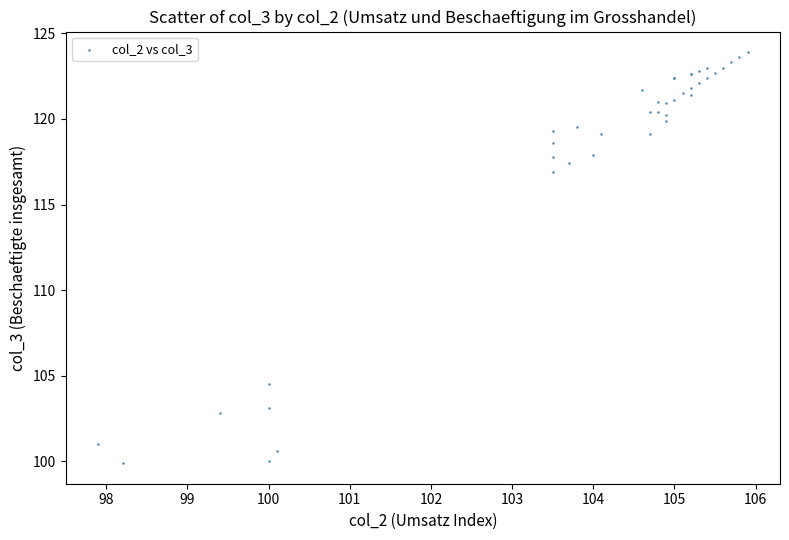

What Y value in the scatter plot is closest to 111?

116.9